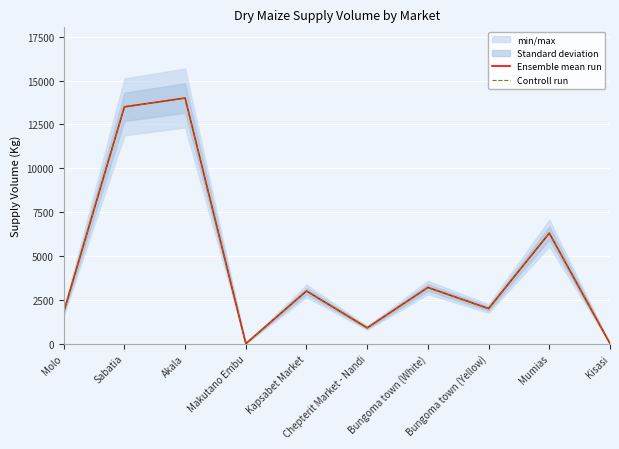

True or false: Ensemble mean run and Controll run cross at least once.

False